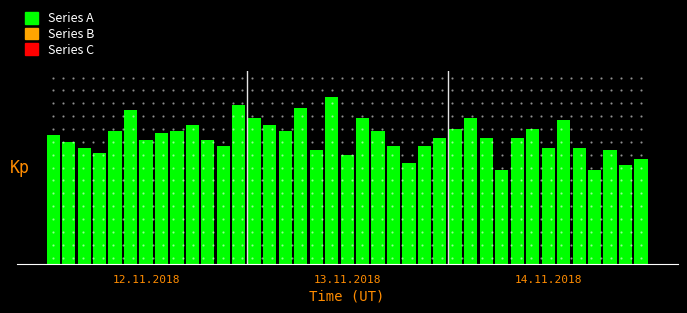

List the labels in order of value, largest first.

18, 12, 16, 5, 13, 20, 27, 33, 9, 14, 26, 31, 4, 8, 15, 21, 7, 0, 25, 28, 30, 6, 10, 1, 11, 22, 24, 2, 32, 34, 17, 36, 3, 19, 38, 23, 37, 29, 35